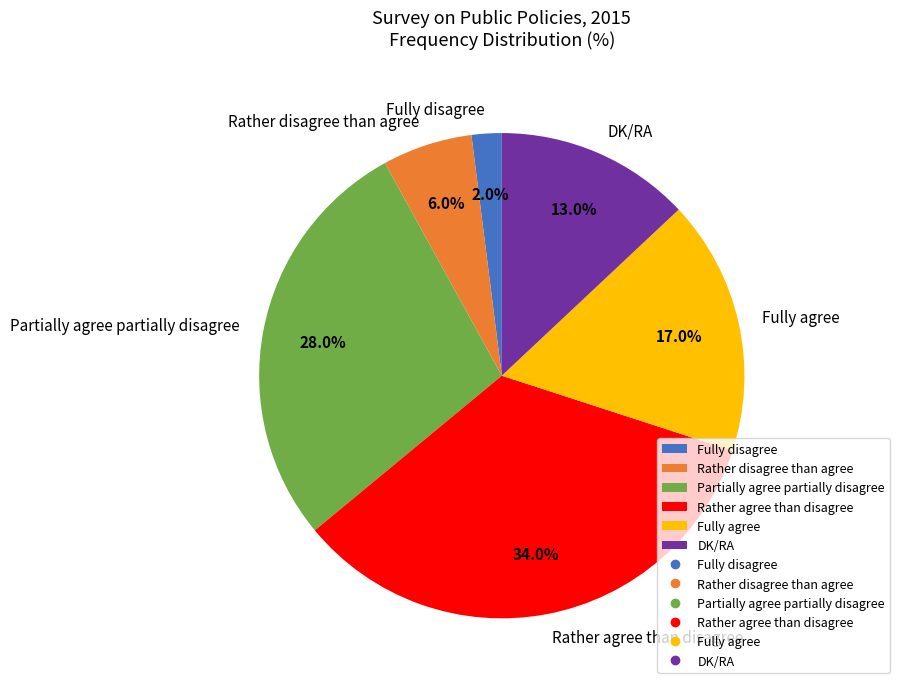

What percentage is the Rather agree than disagree slice, to the nearest percent?

34%